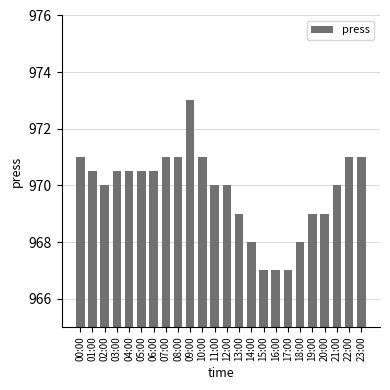

Reading left to right, transcribe all the data shown in this chart.

00:00=971.0	01:00=970.5	02:00=970.0	03:00=970.5	04:00=970.5	05:00=970.5	06:00=970.5	07:00=971.0	08:00=971.0	09:00=973.0	10:00=971.0	11:00=970.0	12:00=970.0	13:00=969.0	14:00=968.0	15:00=967.0	16:00=967.0	17:00=967.0	18:00=968.0	19:00=969.0	20:00=969.0	21:00=970.0	22:00=971.0	23:00=971.0